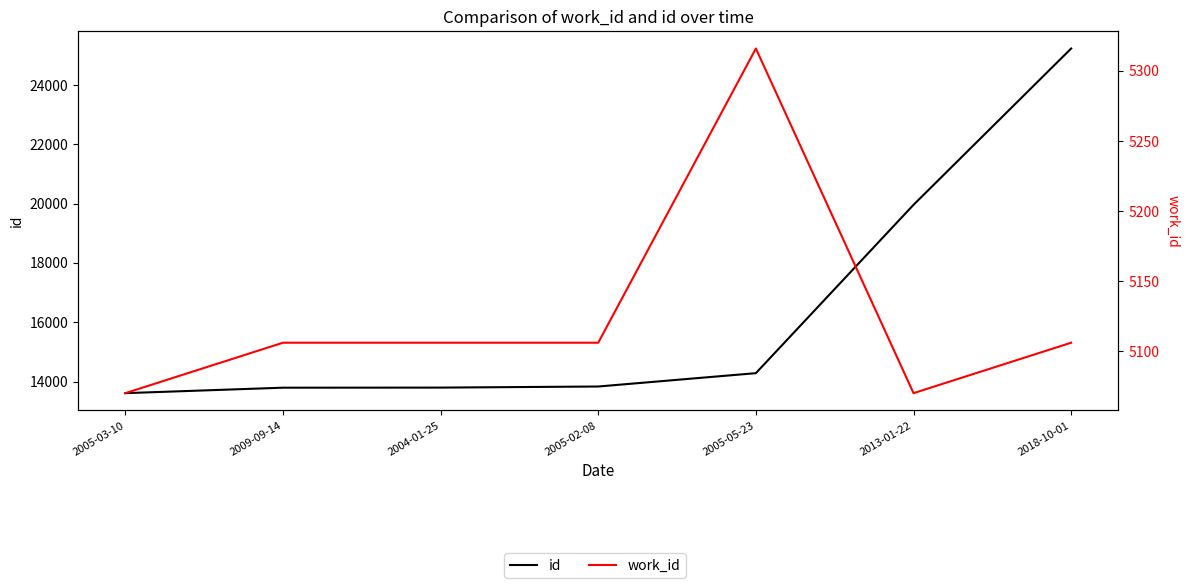

Reading left to right, list all the values displayed in this chart.

id: 13609	13793	13796	13833	14283	19959	25230
work_id: 5070	5106	5106	5106	5316	5070	5106